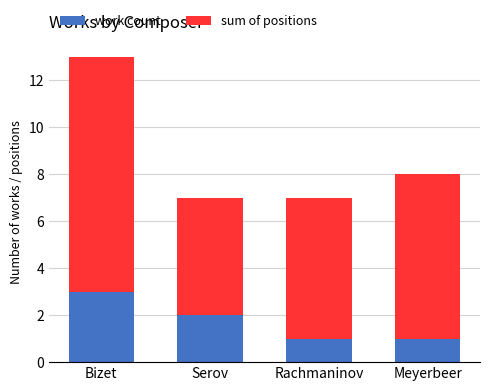

At which category is the sum across all series the highest?

Bizet